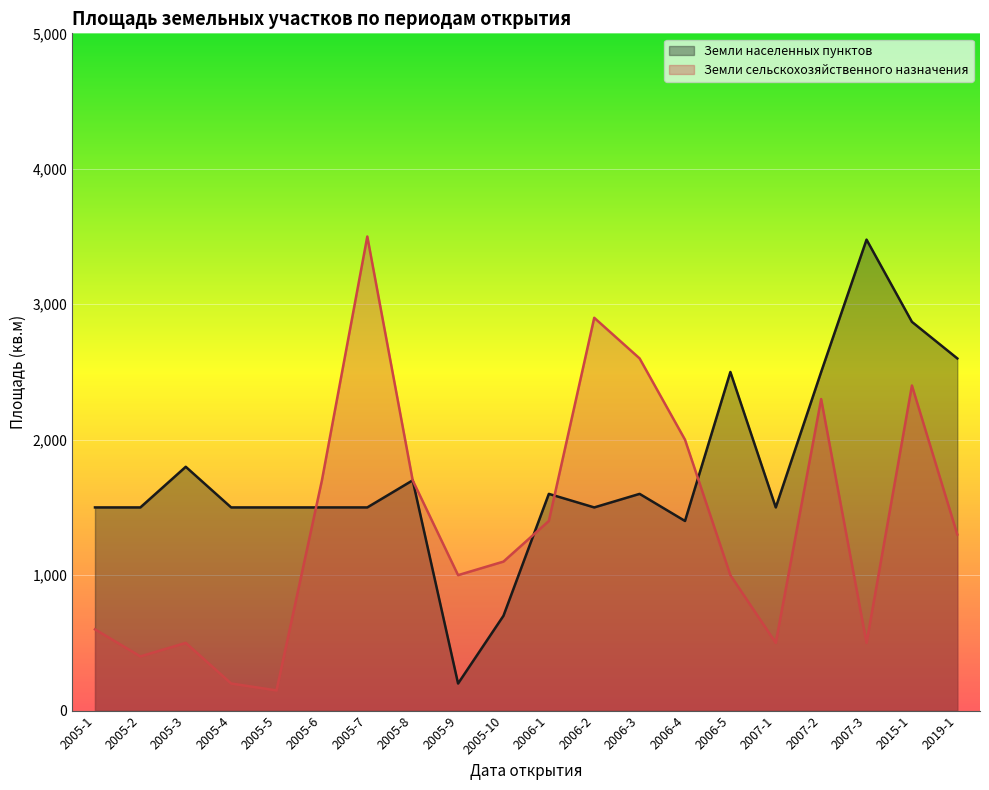

What is the label of the 11th point from the left?

2006-1